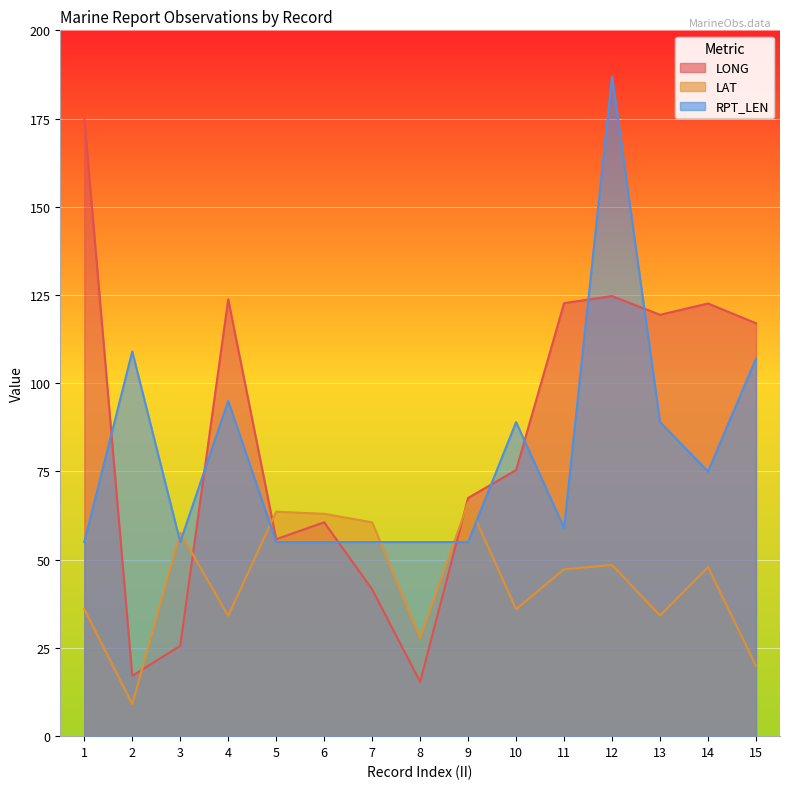

List the series in order of their peak value, lowest first.

LAT, LONG, RPT_LEN